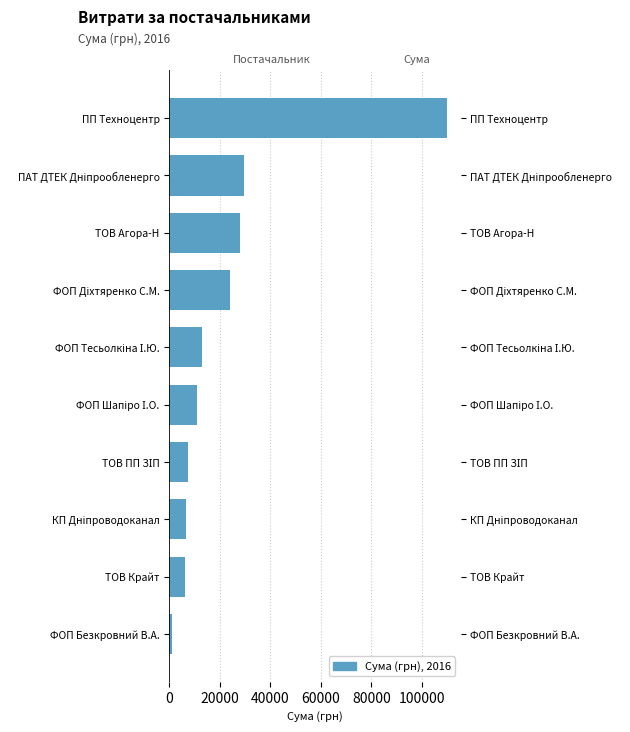

How many bars are there in total?

10